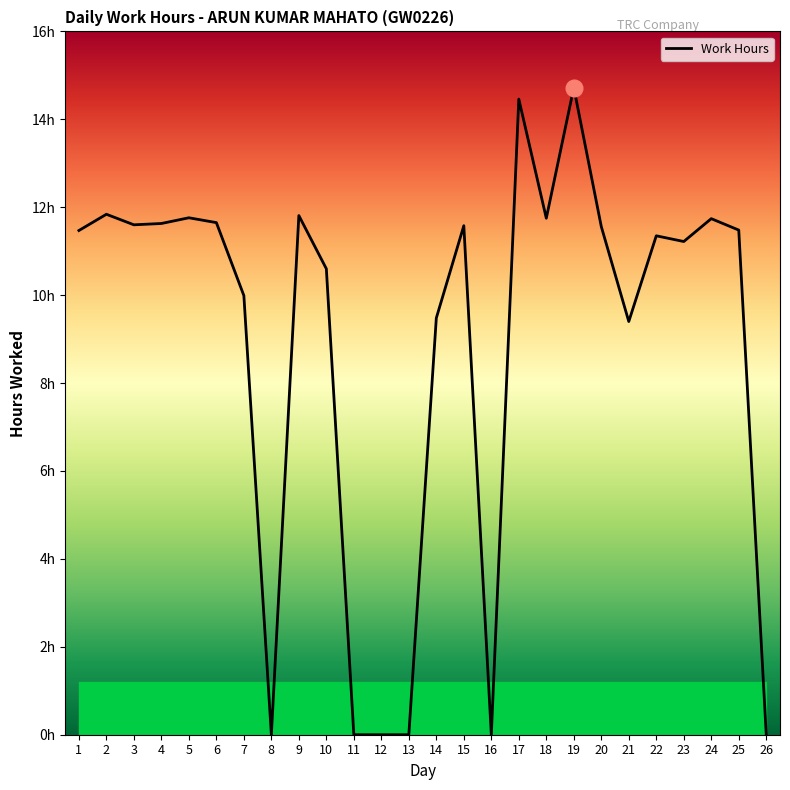

How many values exceed 11?

16